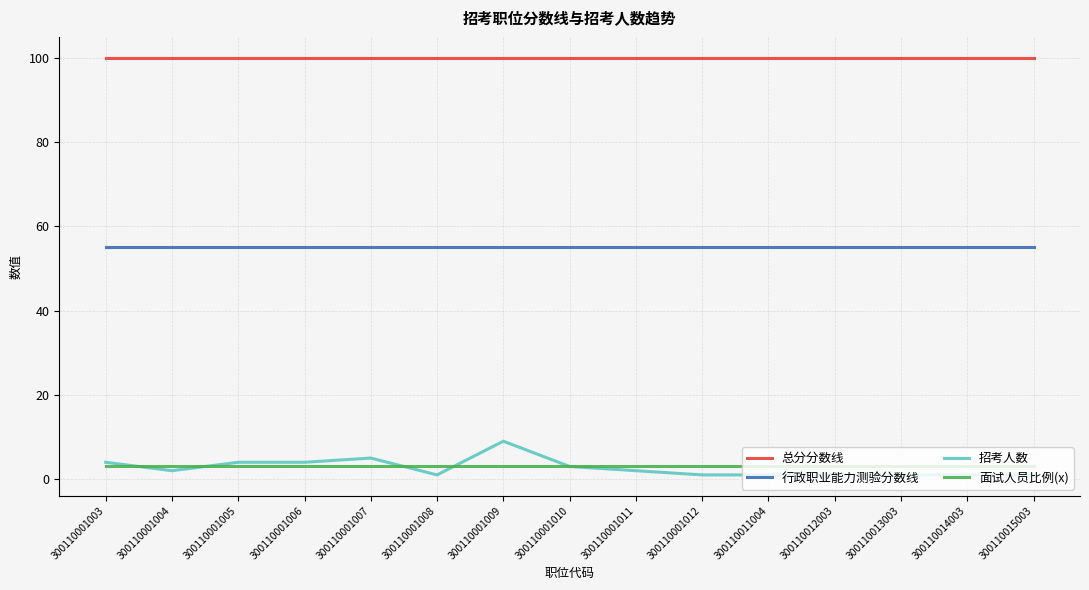

How many lines are shown in the chart?

4